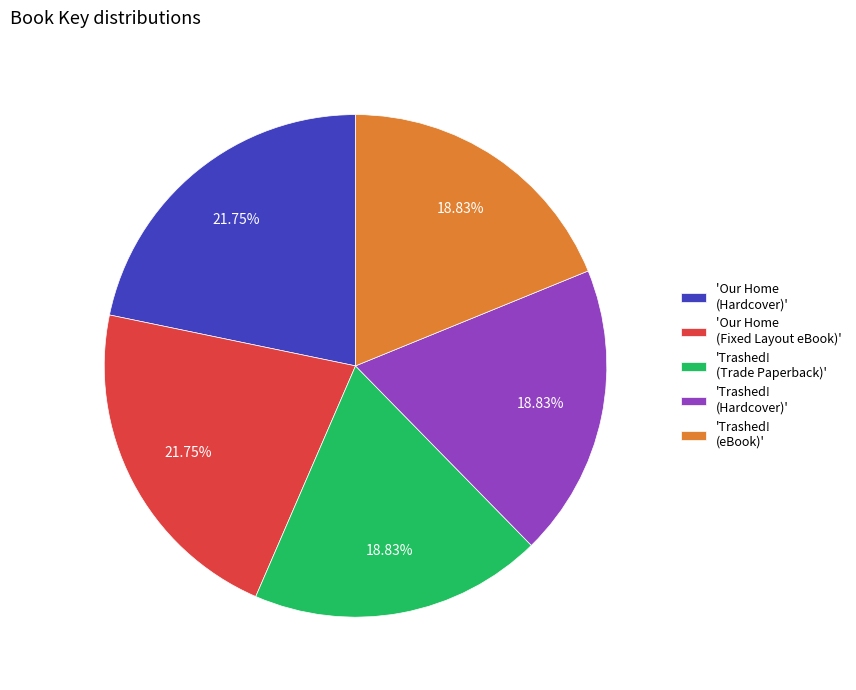

Is the sum of 'Our Home (Fixed Layout eBook)' and 'Trashed! (eBook)' greater than half?

No